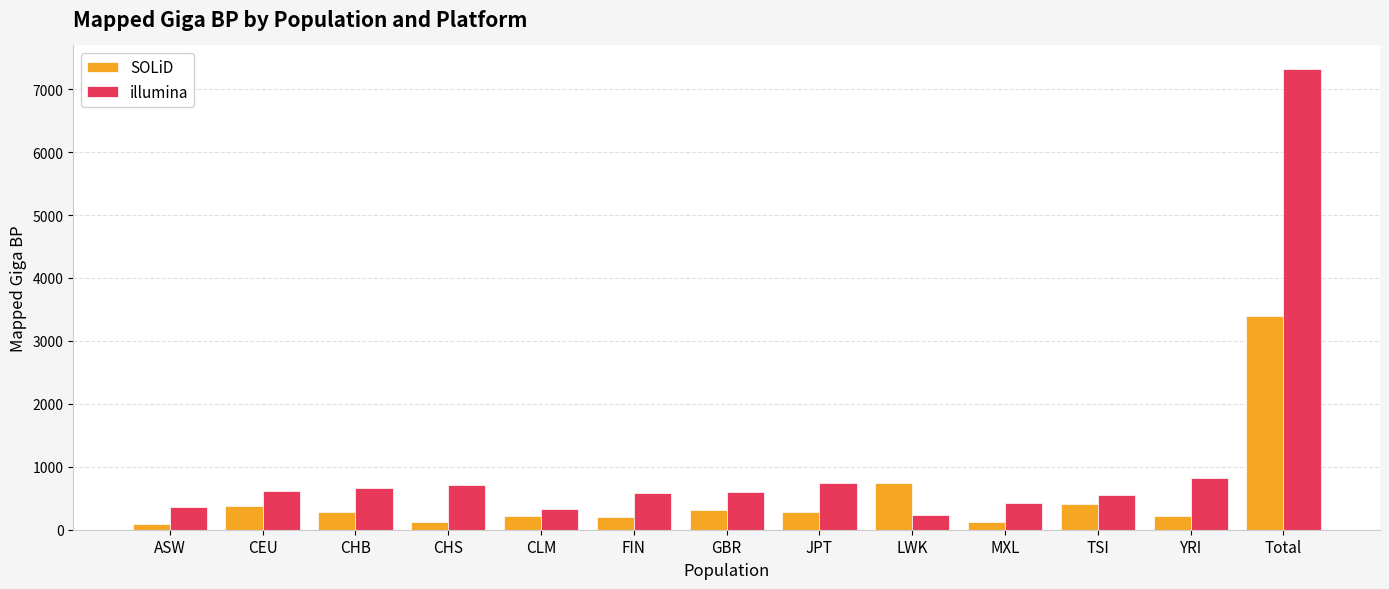

What position from the left is Total?

13